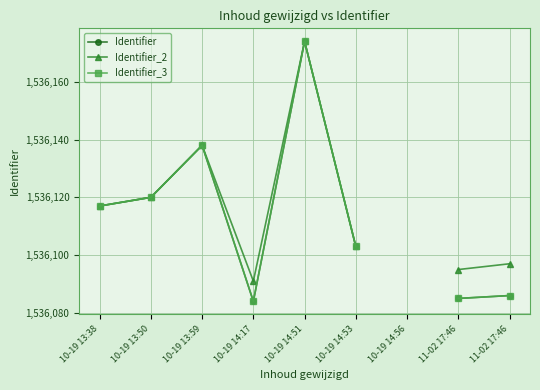

At how many categories does at least one series exceed 1536146?

1